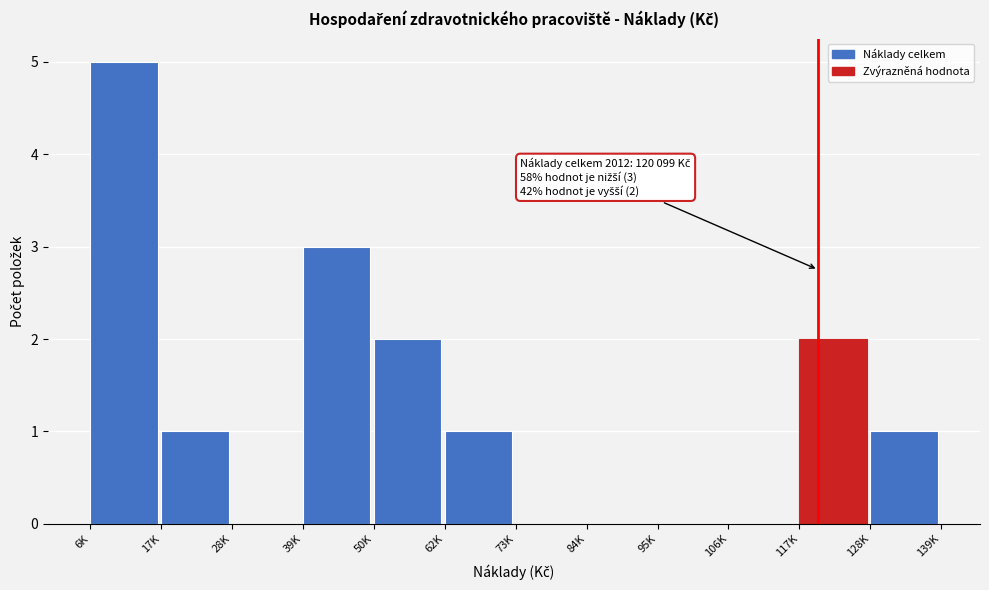

Reading left to right, list all the values displayed in this chart.

6K=5	17K=1	28K=0	39K=3	50K=2	62K=1	73K=0	84K=0	95K=0	106K=0	117K=2	128K=1